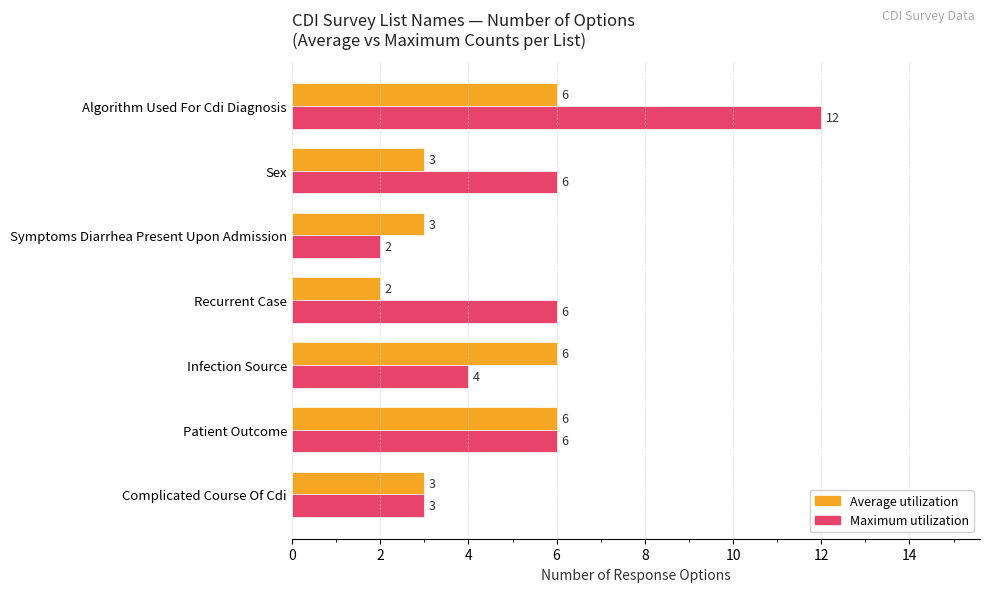

Which category has the highest value across all series?

Algorithm Used For Cdi Diagnosis